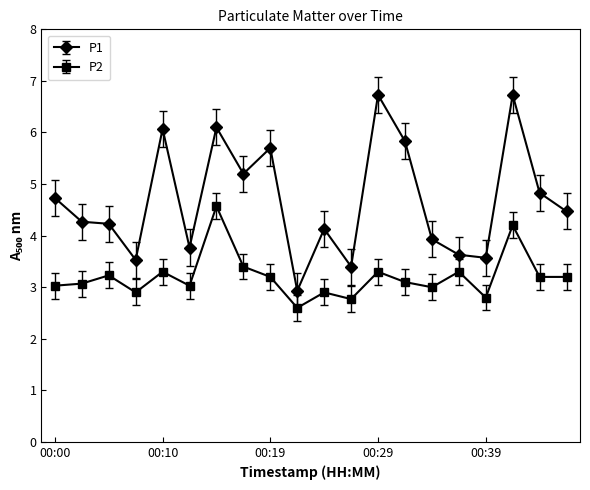

What is the sum of all P2 values?

64.1